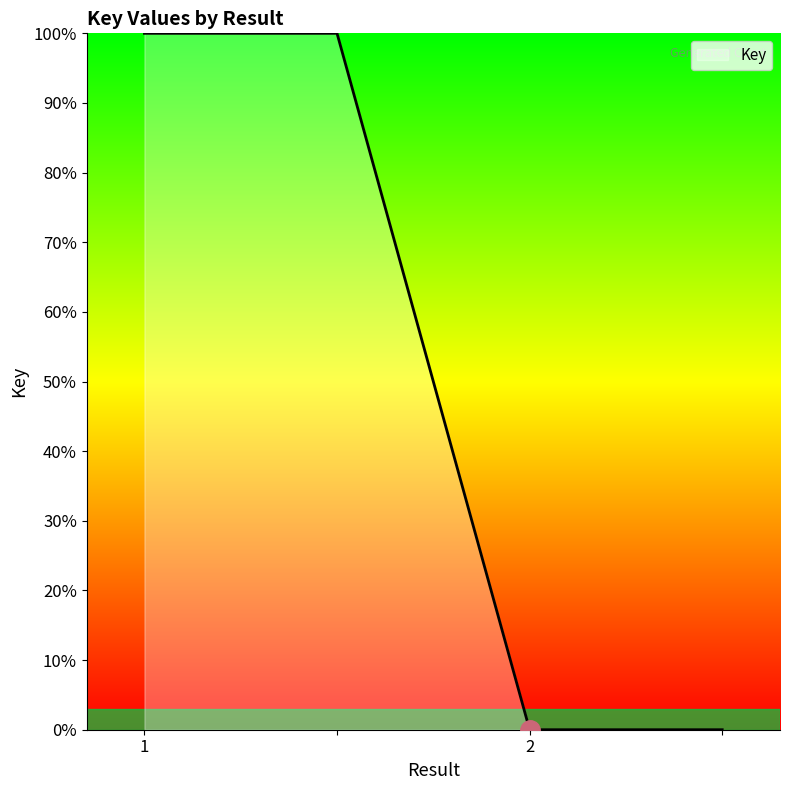

How many values are between 0 and 100?

4